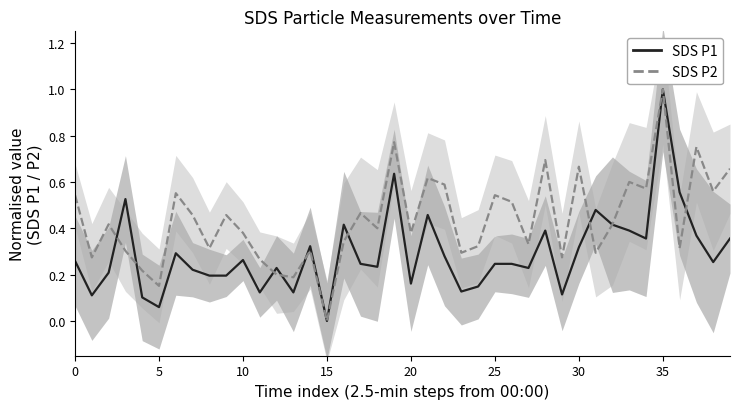

What is the greatest value displayed?

1.0